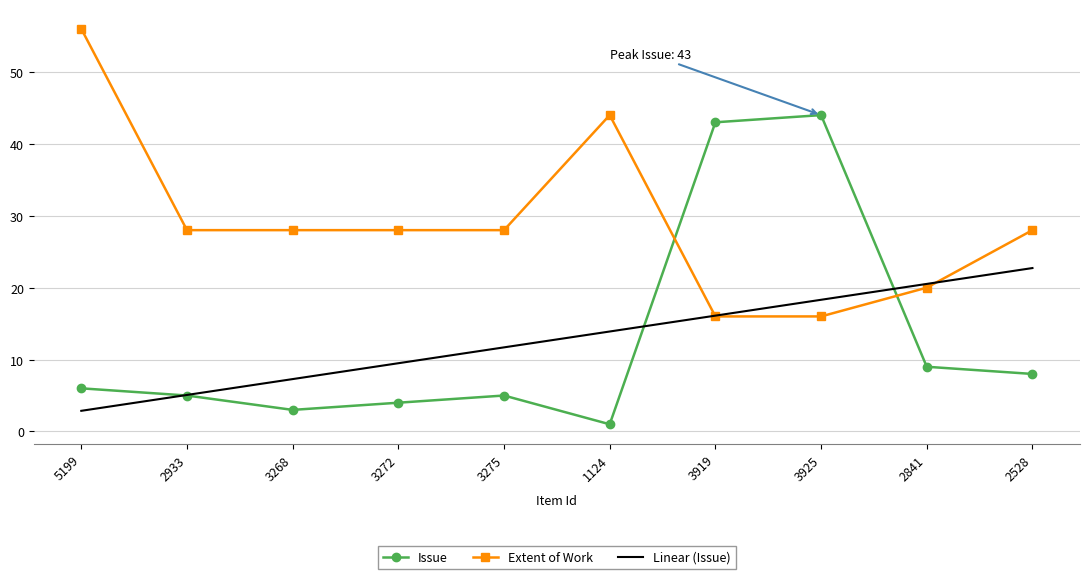

True or false: Linear (Issue) has a value of 2.9 at 5199.

True